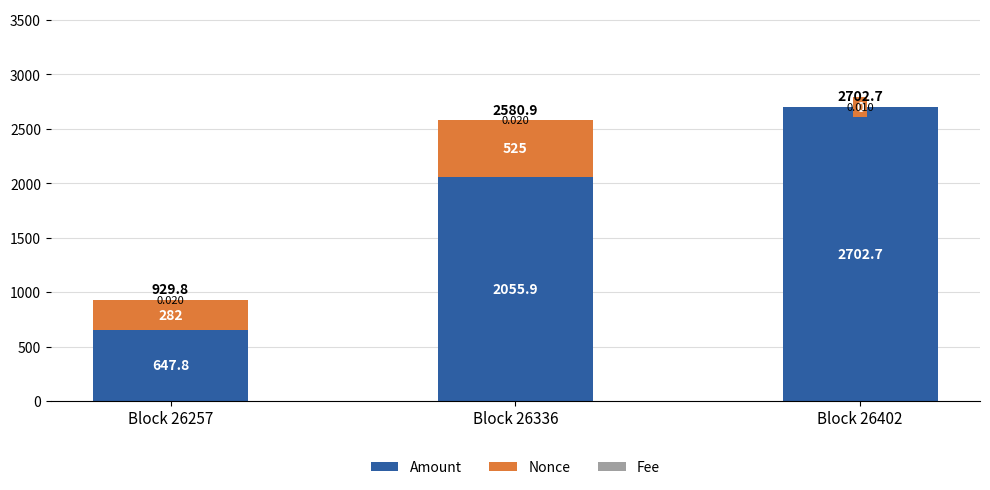

Count the number of categories in the chart.

3